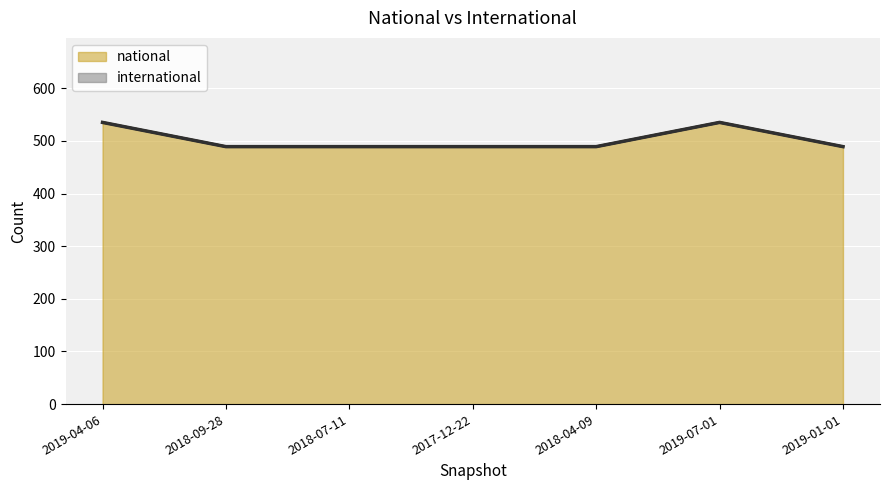

At which label is the value closest to 512?

2019-04-06